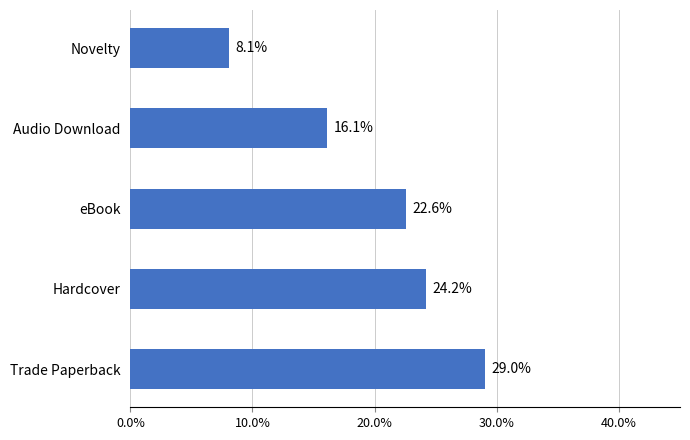

Reading bottom to top, extract all data points from this chart.

Trade Paperback=29.0	Hardcover=24.2	eBook=22.6	Audio Download=16.1	Novelty=8.1